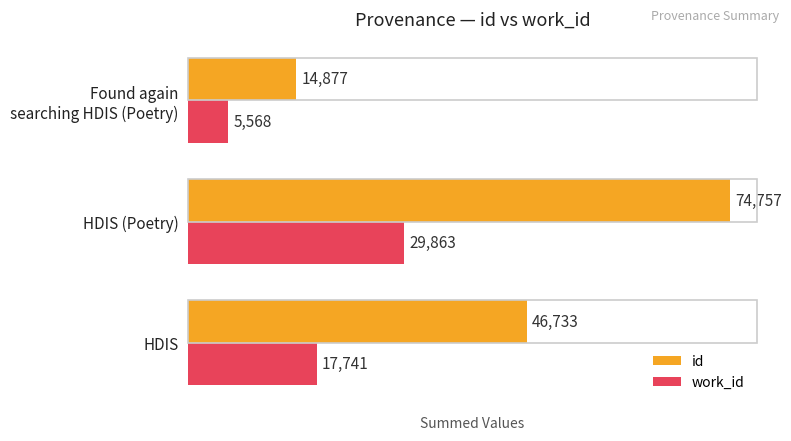

True or false: id has a value of 28334 at HDIS (Poetry).

False